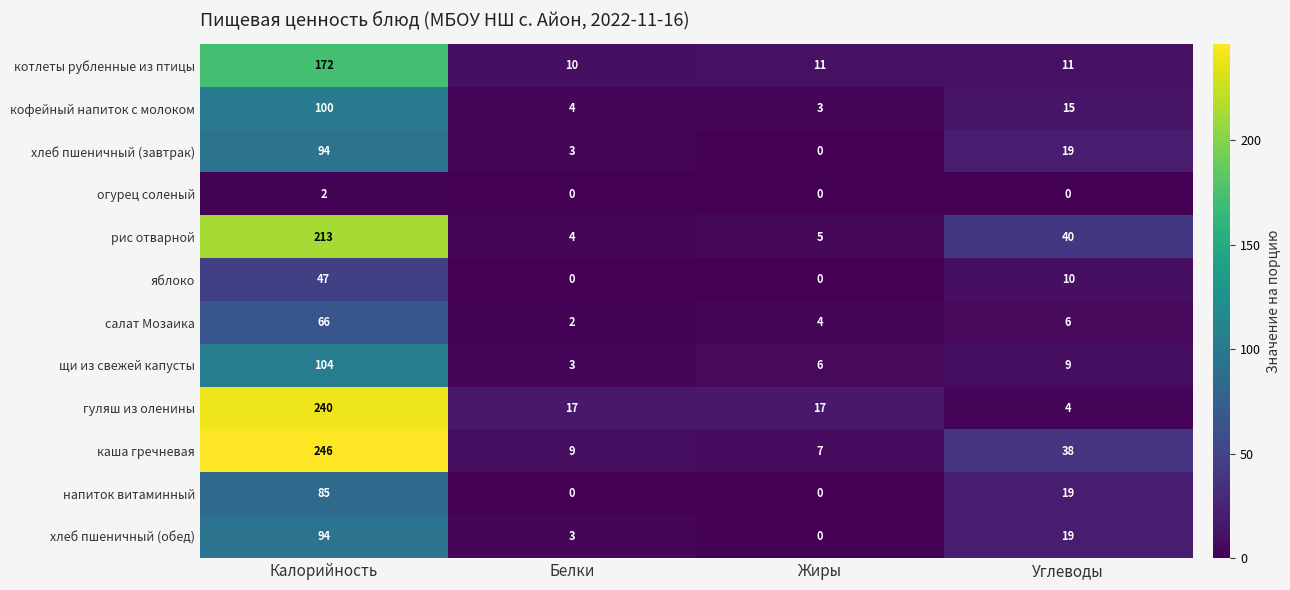

At which label is каша гречневая closest to 126?

Углеводы